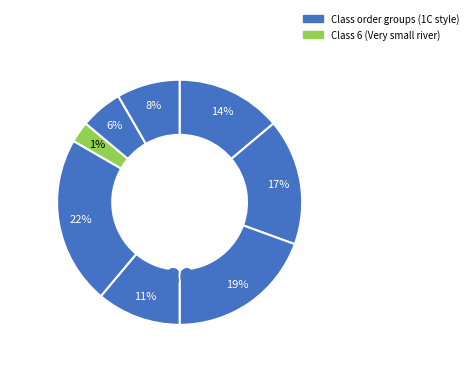

The 1 slice represents 14% of the pie. True or false?

True